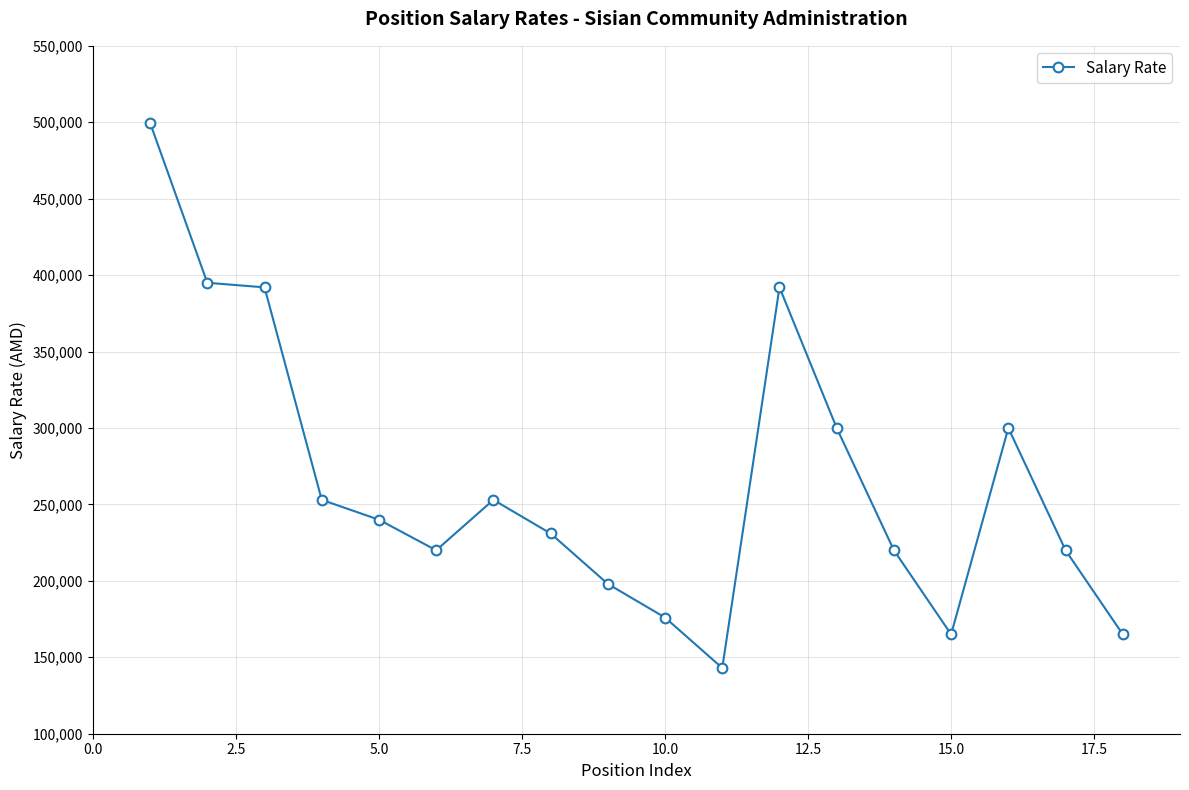

True or false: the data has more than 1 interior local peaks.

True